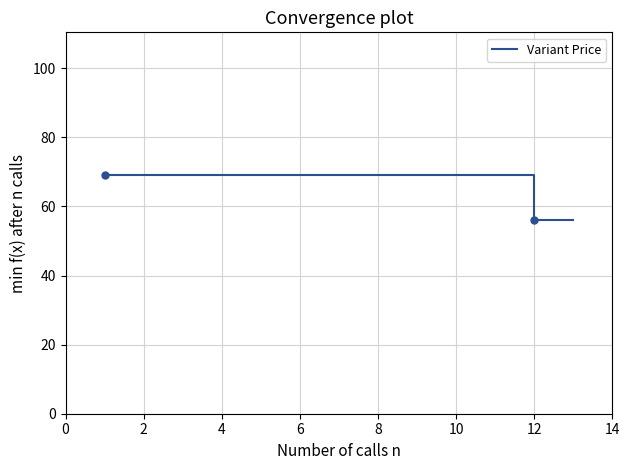

What is the smallest value displayed?

56